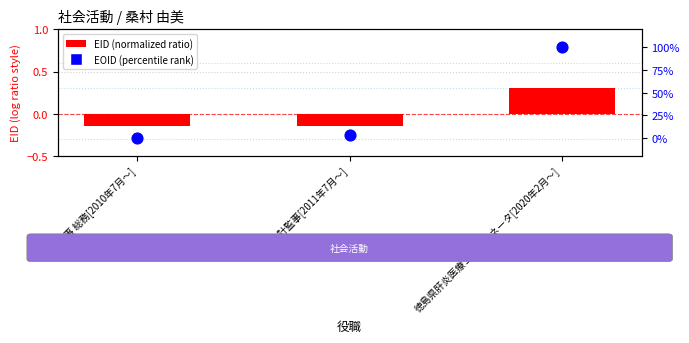

What is the total value across all series at 幹事 会計監事[2011年7月〜]?

-0.1